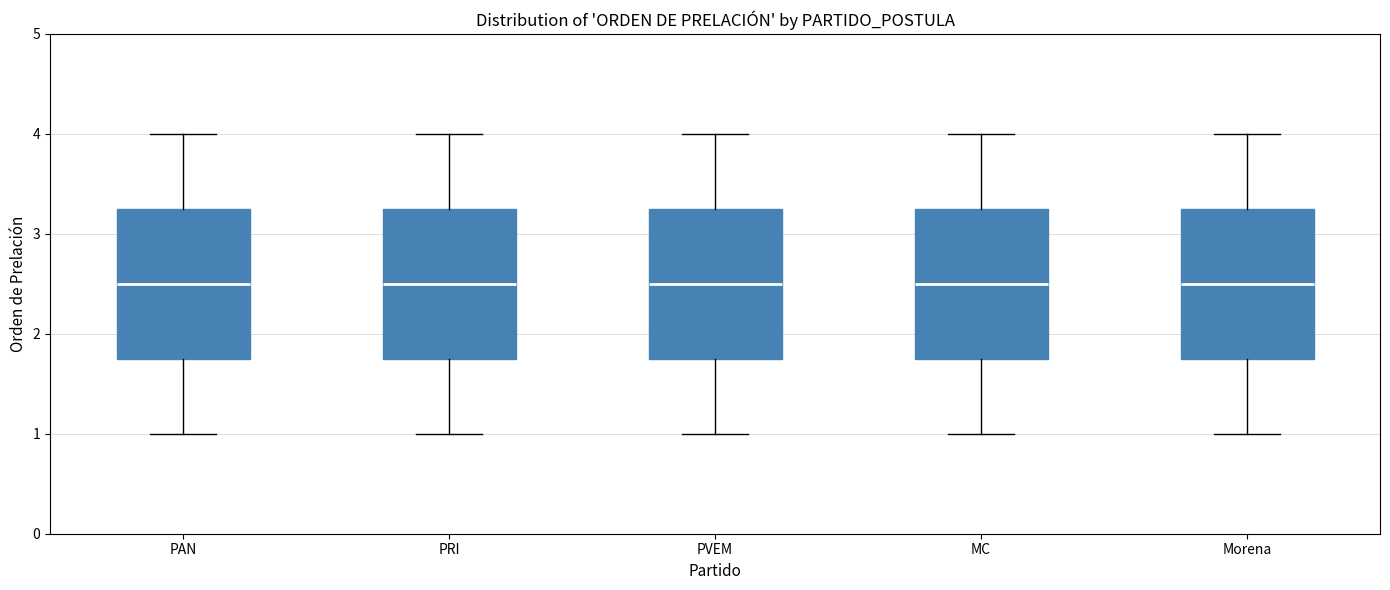

Reading left to right, transcribe this box plot: for each box, give where its median line is, the range the box spans, and where its two whiskers end, as read against the y-axis. The values are not printed on the chart, so give them approximately, as read against the axis.

PAN: median 2.5, box 1.8 to 3.3, whiskers 1.0 to 4.0
PRI: median 2.5, box 1.8 to 3.3, whiskers 1.0 to 4.0
PVEM: median 2.5, box 1.8 to 3.3, whiskers 1.0 to 4.0
MC: median 2.5, box 1.8 to 3.3, whiskers 1.0 to 4.0
Morena: median 2.5, box 1.8 to 3.3, whiskers 1.0 to 4.0